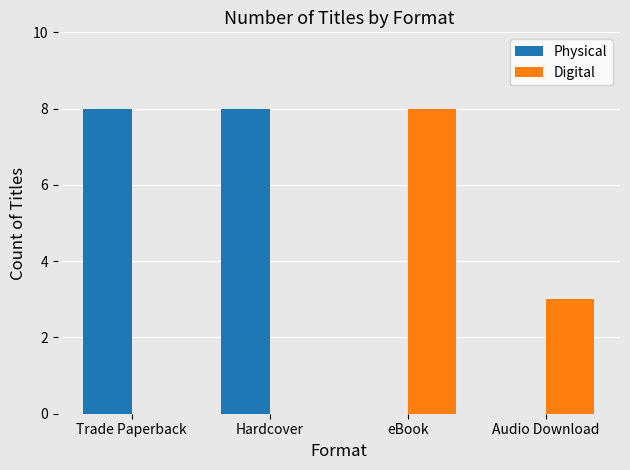

Are the bars grouped side by side (vs. stacked)?

Yes